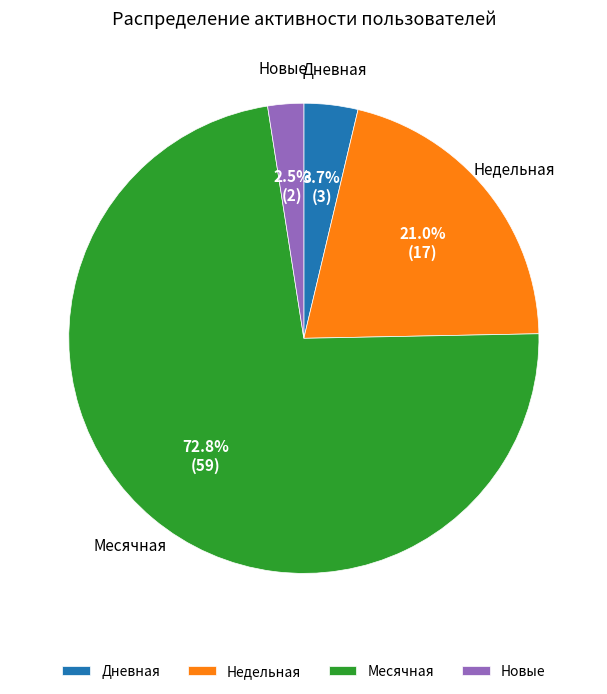

Count the number of slices in the pie.

4